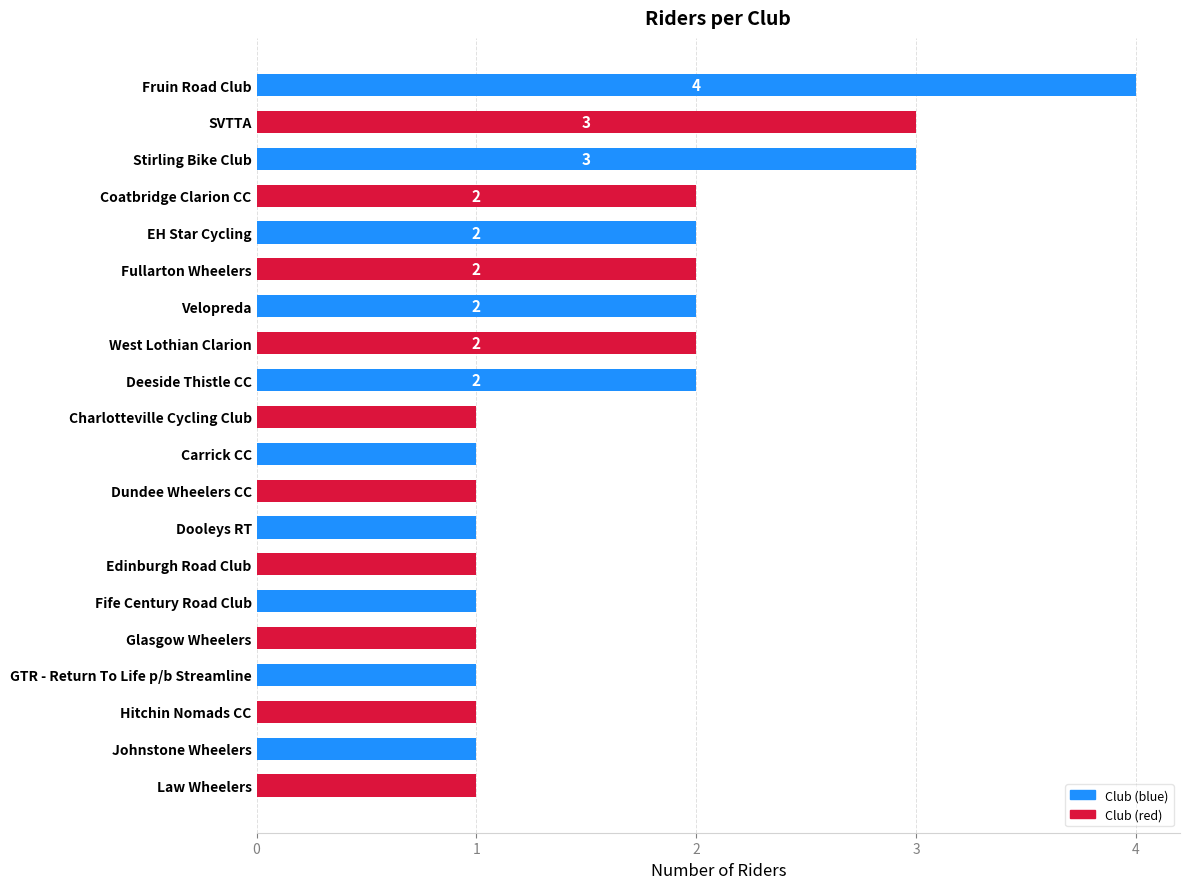

Between Fife Century Road Club and West Lothian Clarion, which is larger?

West Lothian Clarion